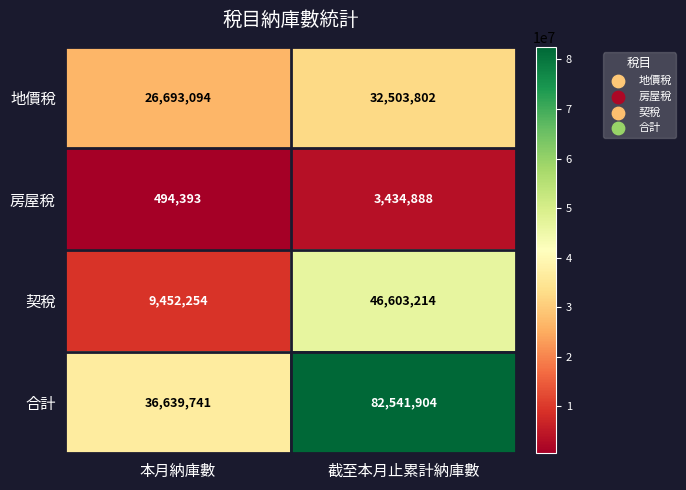

True or false: 地價稅 has a value of 11897577 at 本月納庫數.

False